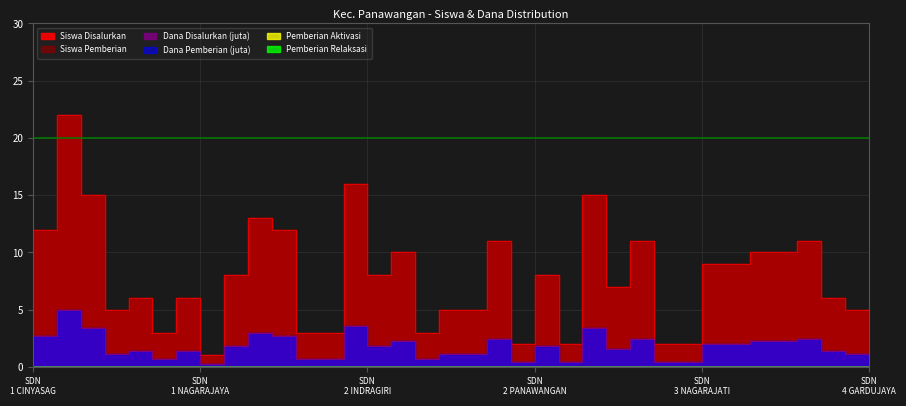

What is the maximum value shown in the chart?

22.0